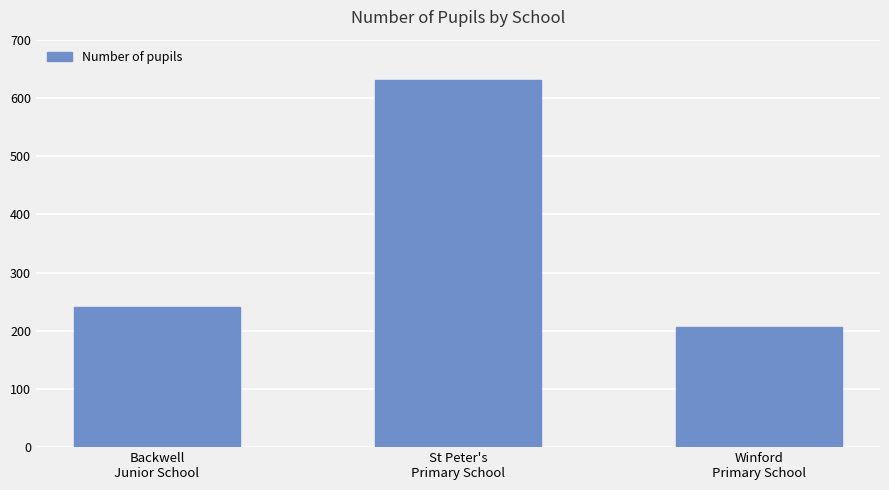

The value at St Peter's
Primary School is 350. True or false?

False